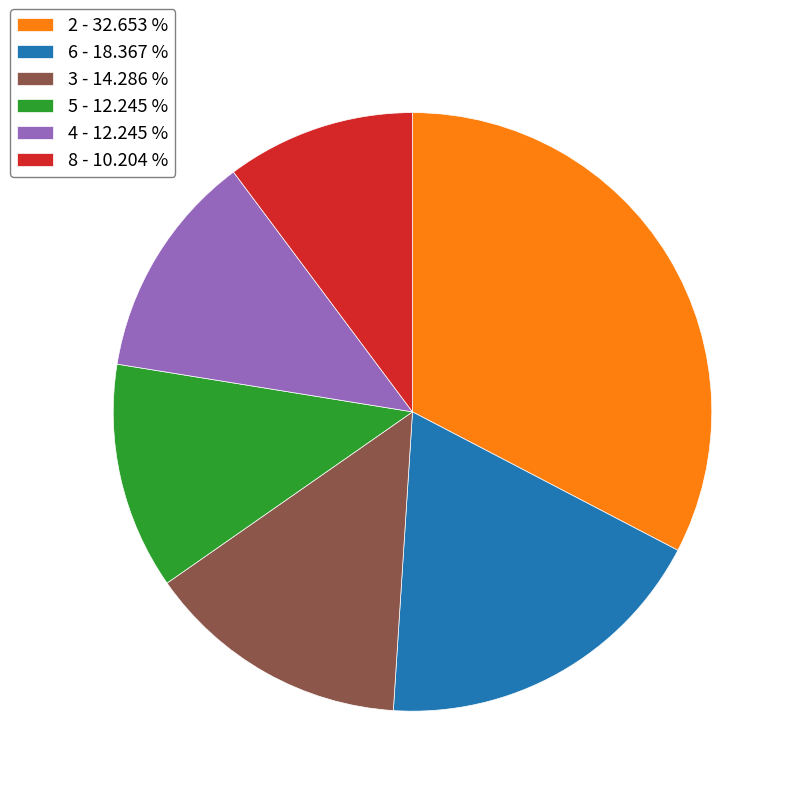

Does 2 - 32.653 % represent more than half of the total?

No